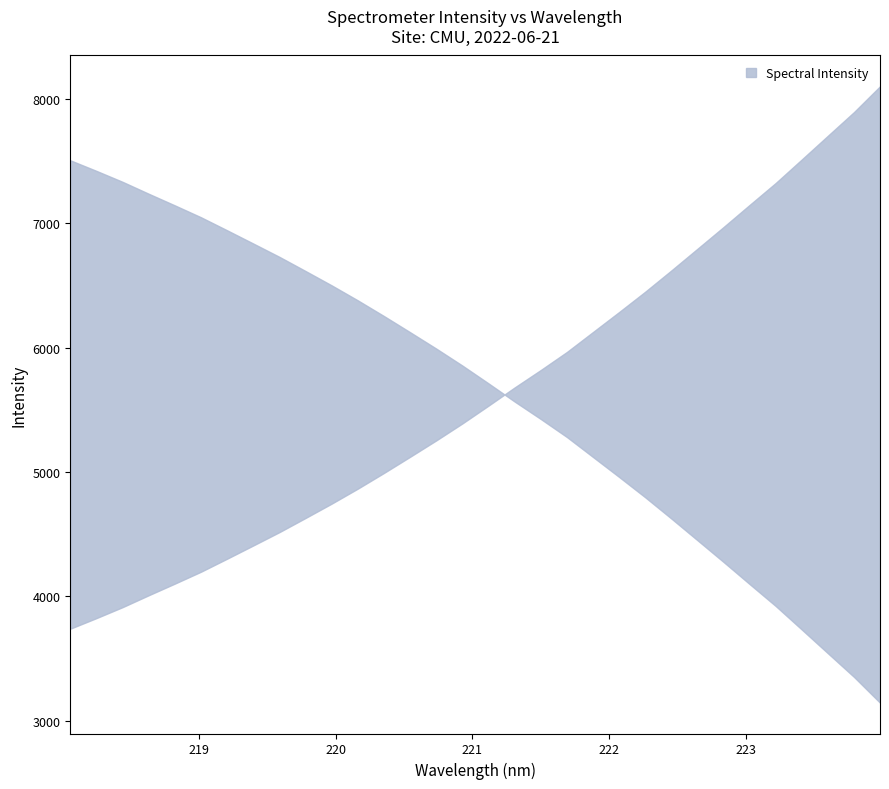

How many lines are shown in the chart?

1